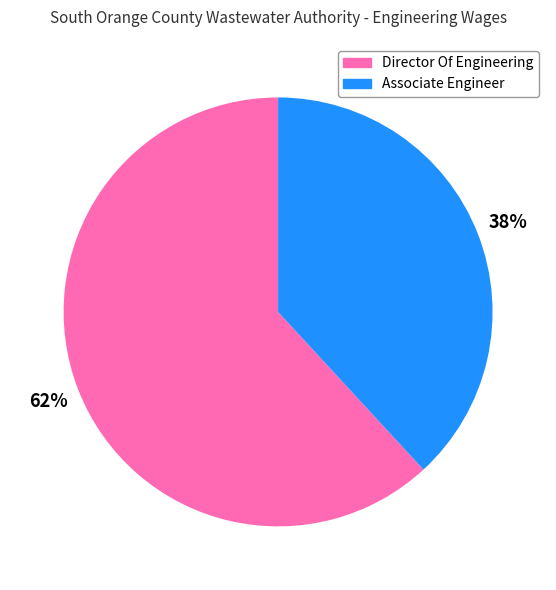

What is the smallest slice in the pie chart?

Associate Engineer